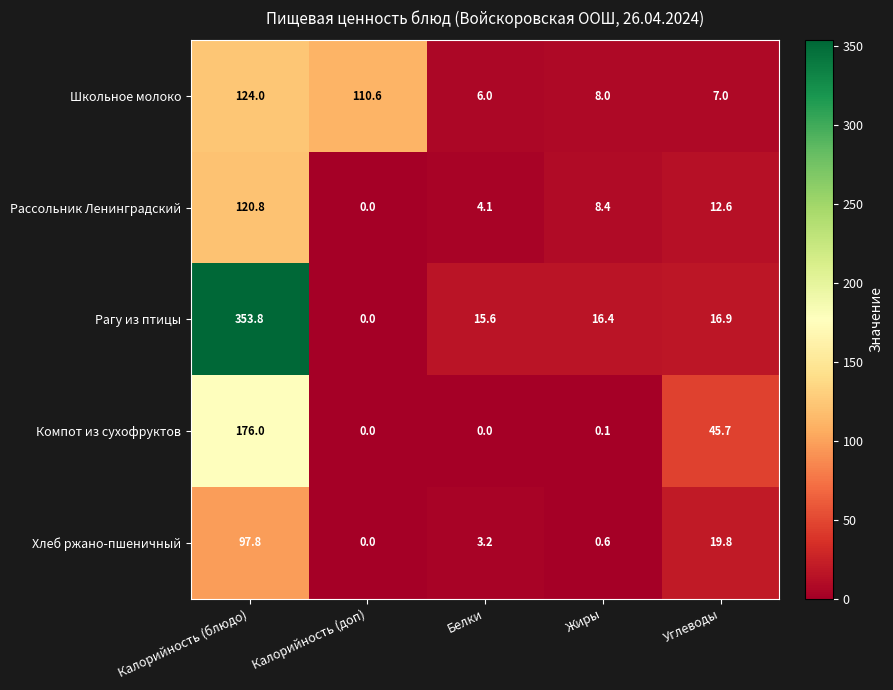

Which label corresponds to the largest value in the chart?

Калорийность (блюдо)